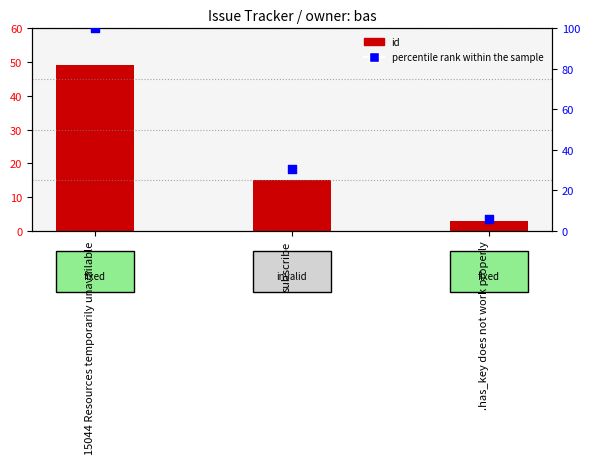

Which series has the largest Y range (max minus min)?

percentile rank within the sample